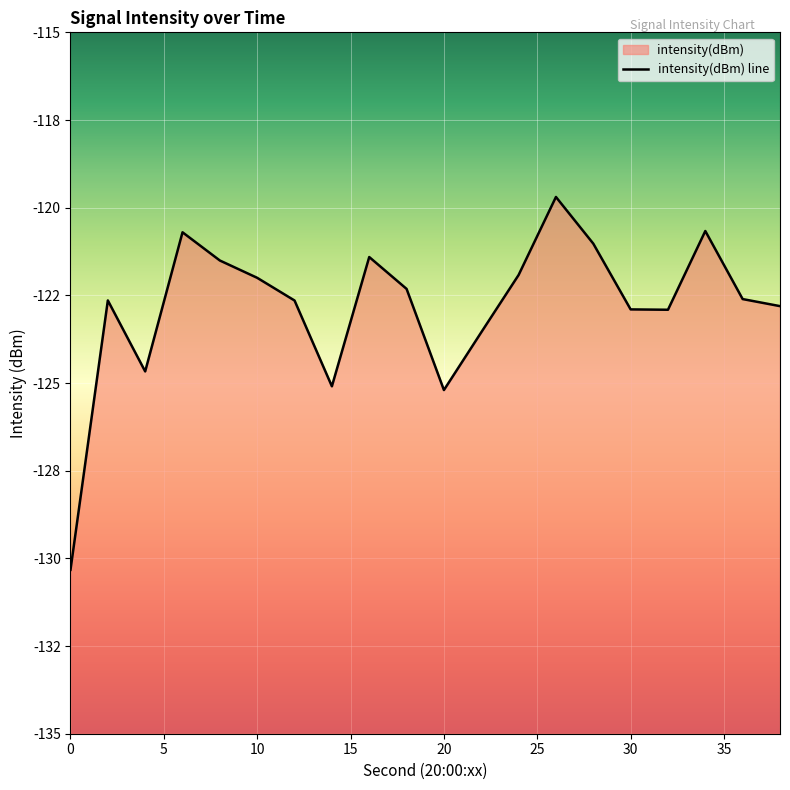

Does the chart display data point markers on the line(s)?

No